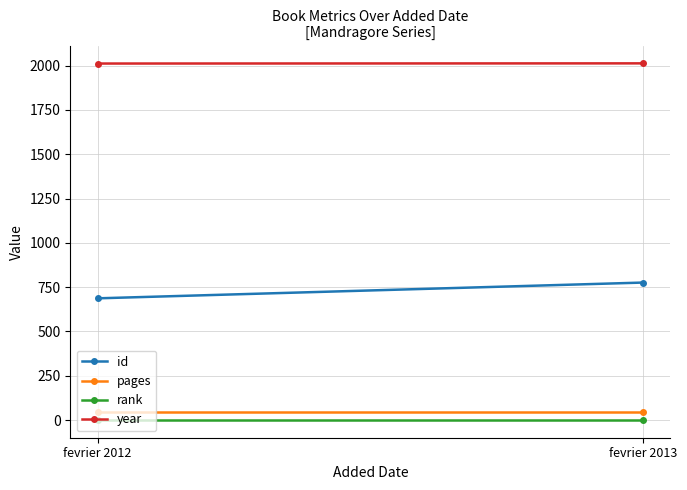

What is the difference between the id values at fevrier 2013 and fevrier 2012?

89